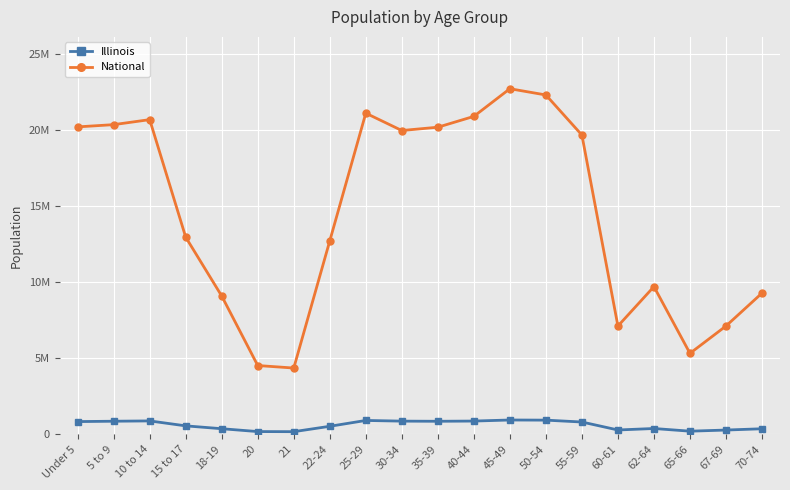

What is the difference between the maximum and minimum values in the National series?

18354297